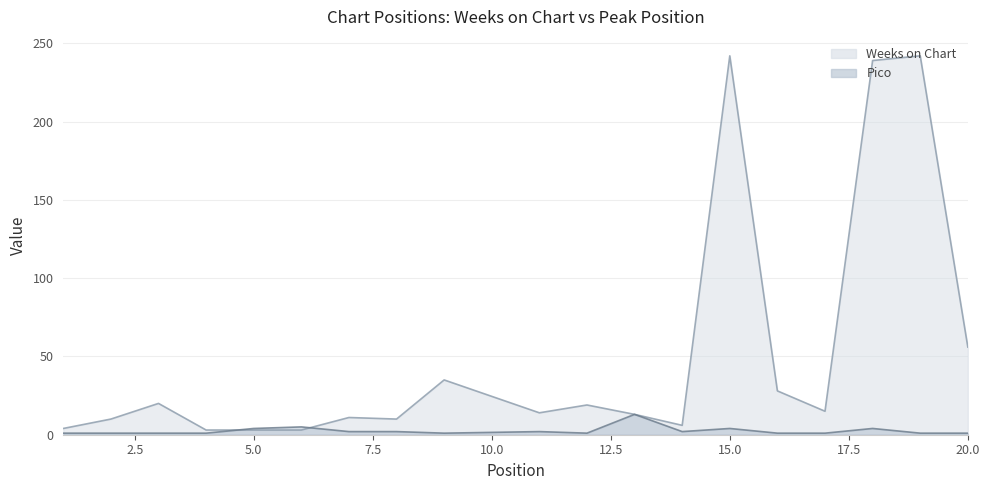

Which label corresponds to the smallest value in the chart?

1